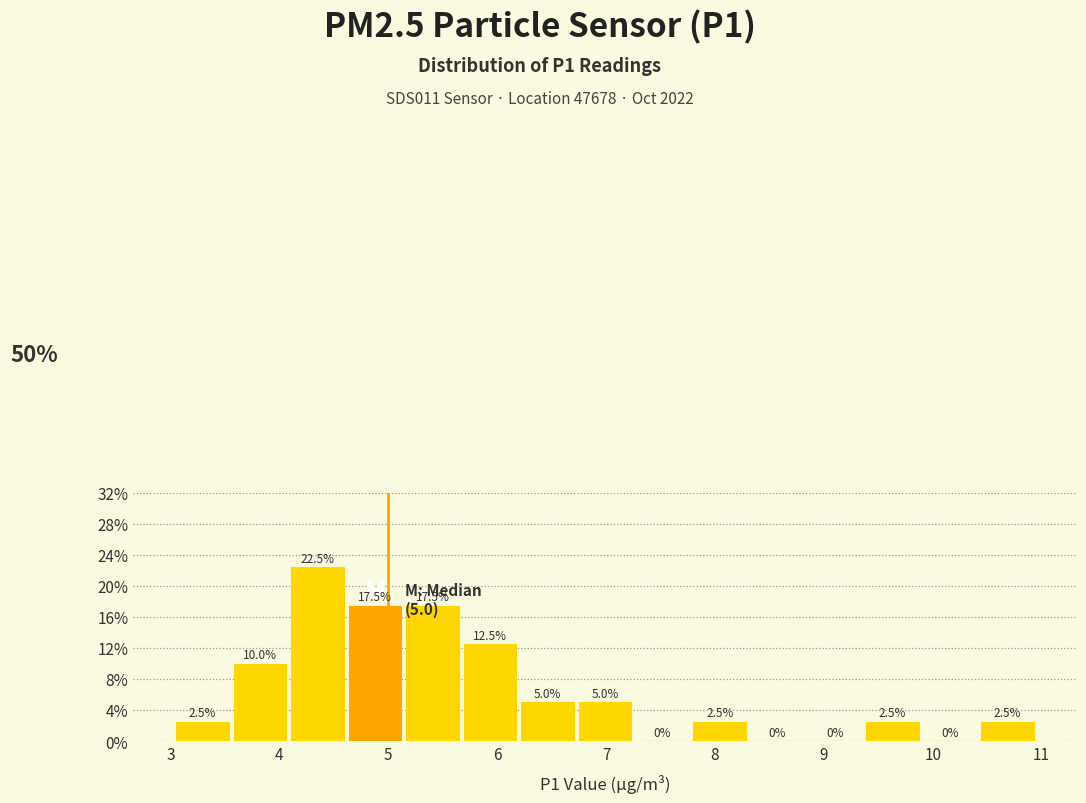

Reading left to right, list every bar in this chart as the range it spans on the x-axis followed by its height. The bar edges are not printed on the chart, so give them approximately, as read against the axis.

3.0 to 3.6: 2.5
3.6 to 4.1: 10.0
4.1 to 4.6: 22.5
4.6 to 5.1: 17.5
5.1 to 5.7: 17.5
5.7 to 6.2: 12.5
6.2 to 6.7: 5.0
6.7 to 7.3: 5.0
7.3 to 7.8: 0.0
7.8 to 8.3: 2.5
8.3 to 8.8: 0.0
8.8 to 9.4: 0.0
9.4 to 9.9: 2.5
9.9 to 10.4: 0.0
10.4 to 11.0: 2.5